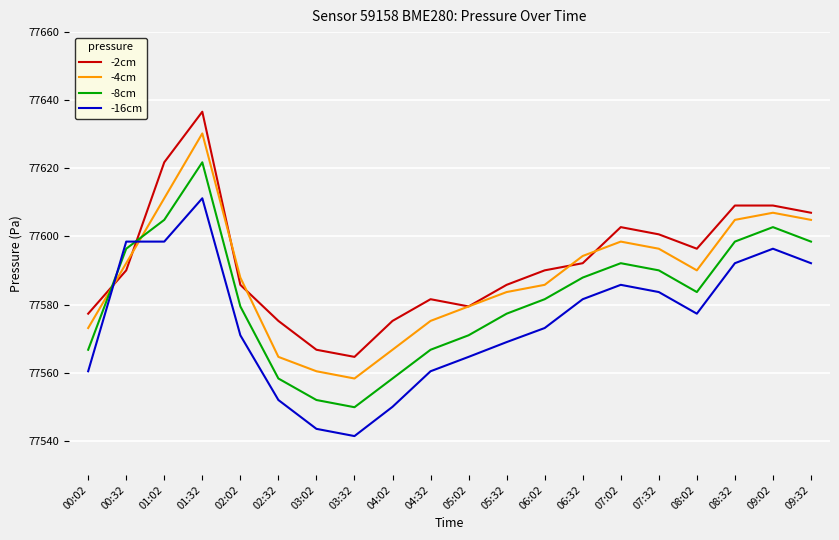

What is the spread (max minus min) of values at 09:32?

14.8